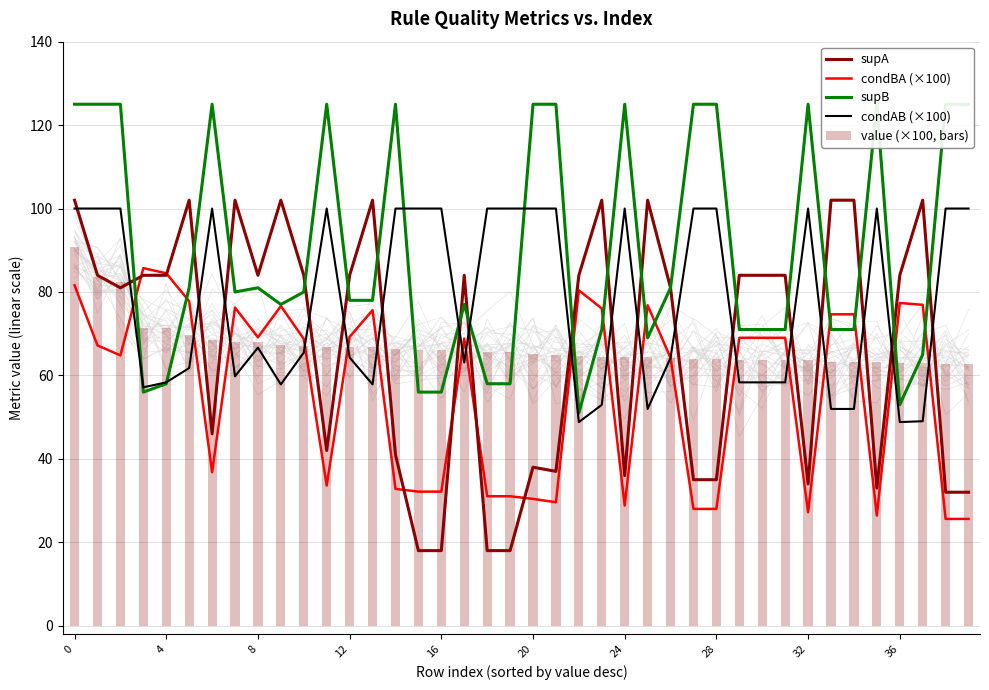

What is the value of the value (×100, bars) bar at the 8th from the left?

68.0